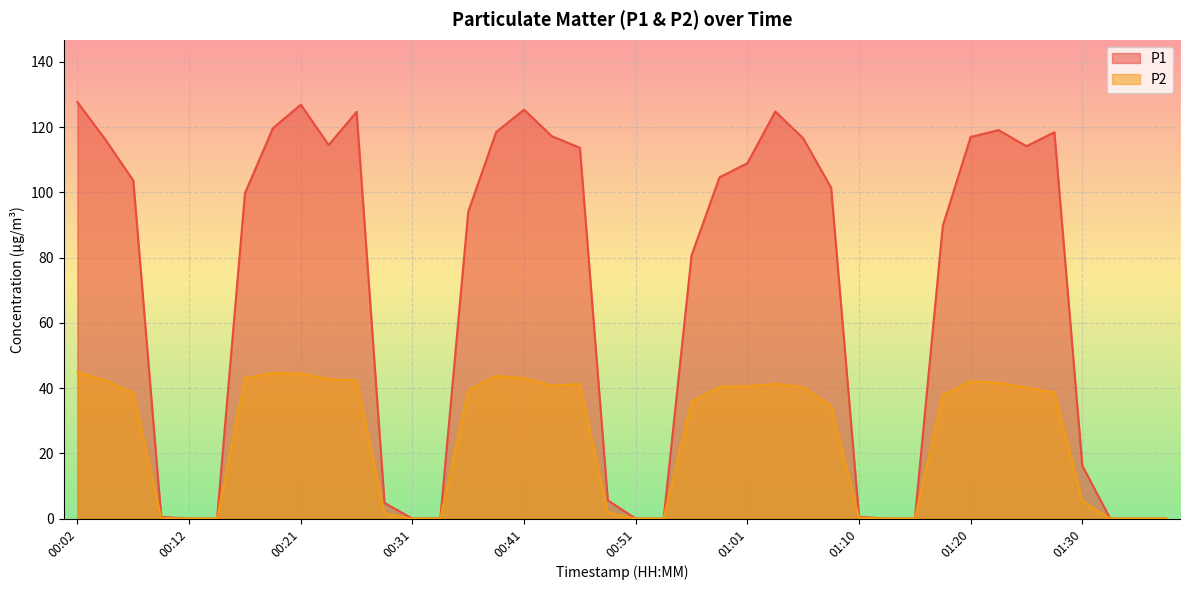

What is the label of the 35th point from the right?

00:14